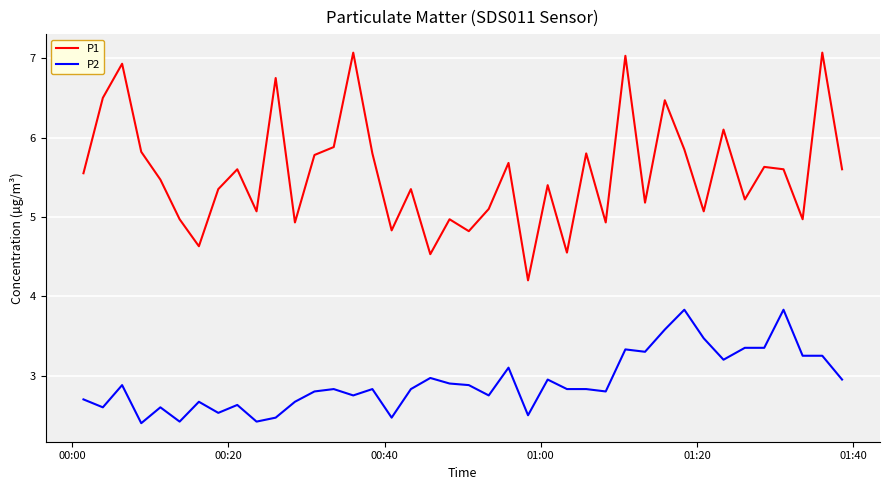

Which series has the largest total across all categories?

P1